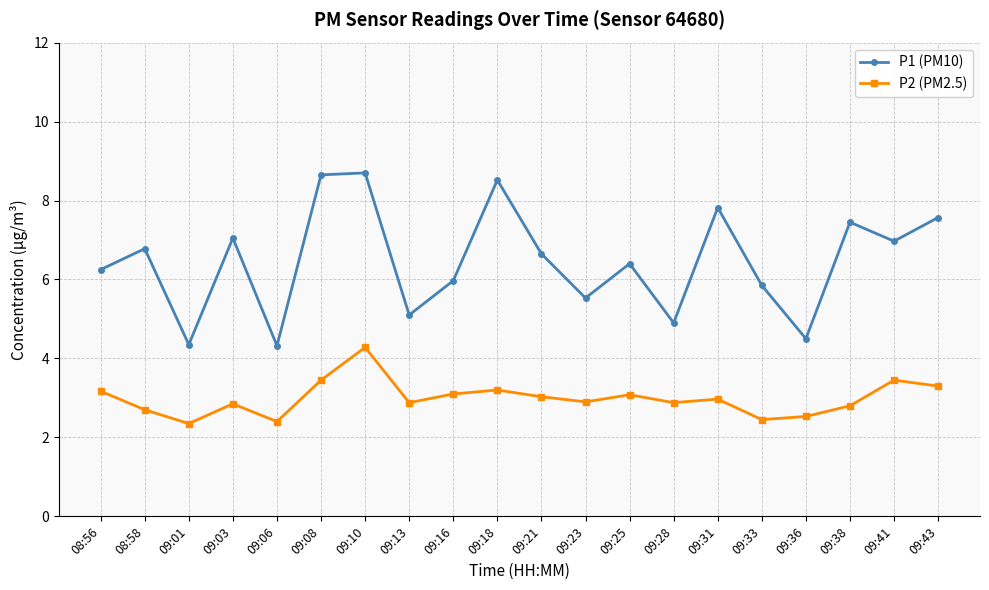

List the series in order of their peak value, highest first.

P1 (PM10), P2 (PM2.5)